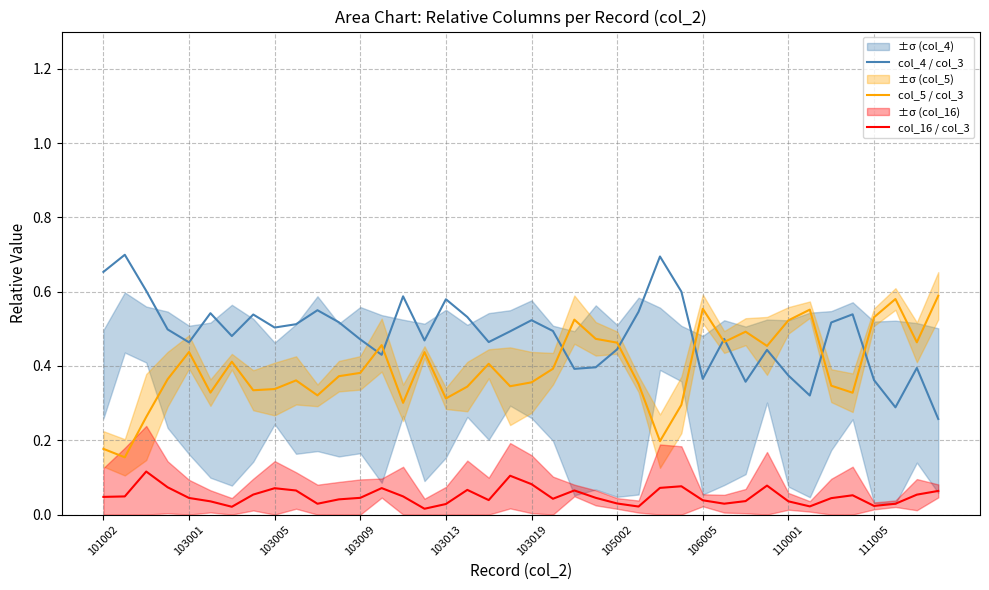

What is the average value of the col_16 / col_3 series?

0.1